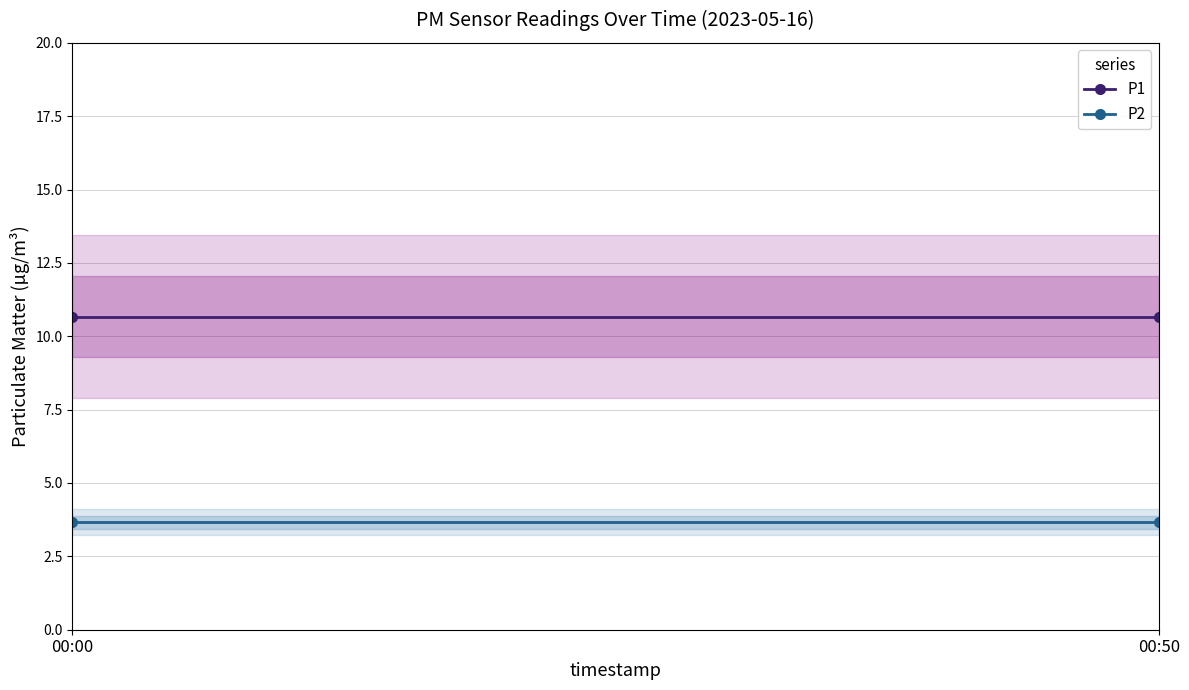

The P2 series shows 3.7 at 00:00. True or false?

True